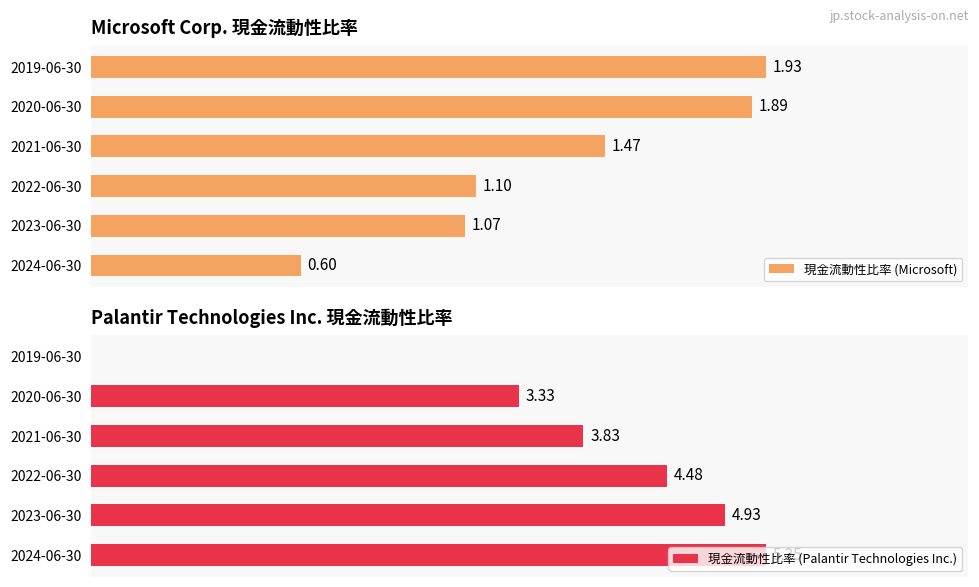

What is the average value of the 現金流動性比率 (Microsoft) series?

1.3